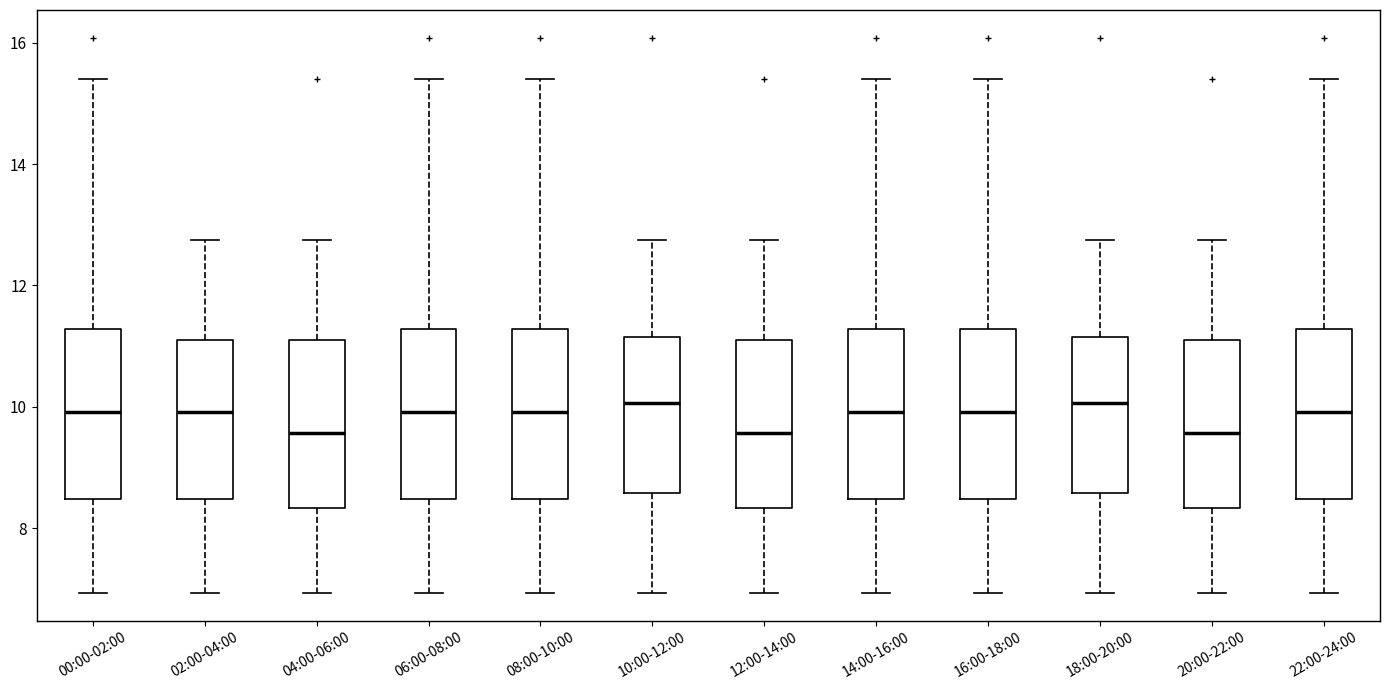

Reading left to right, transcribe this box plot: for each box, give where its median line is, the range the box spans, and where its two whiskers end, as read against the y-axis. The values are not printed on the chart, so give them approximately, as read against the axis.

00:00-02:00: median 10.0, box 8.4 to 11.2, whiskers 7.0 to 15.4
02:00-04:00: median 10.0, box 8.4 to 11.2, whiskers 7.0 to 12.8
04:00-06:00: median 9.6, box 8.4 to 11.2, whiskers 7.0 to 12.8
06:00-08:00: median 10.0, box 8.4 to 11.2, whiskers 7.0 to 15.4
08:00-10:00: median 10.0, box 8.4 to 11.2, whiskers 7.0 to 15.4
10:00-12:00: median 10.0, box 8.6 to 11.2, whiskers 7.0 to 12.8
12:00-14:00: median 9.6, box 8.4 to 11.2, whiskers 7.0 to 12.8
14:00-16:00: median 10.0, box 8.4 to 11.2, whiskers 7.0 to 15.4
16:00-18:00: median 10.0, box 8.4 to 11.2, whiskers 7.0 to 15.4
18:00-20:00: median 10.0, box 8.6 to 11.2, whiskers 7.0 to 12.8
20:00-22:00: median 9.6, box 8.4 to 11.2, whiskers 7.0 to 12.8
22:00-24:00: median 10.0, box 8.4 to 11.2, whiskers 7.0 to 15.4